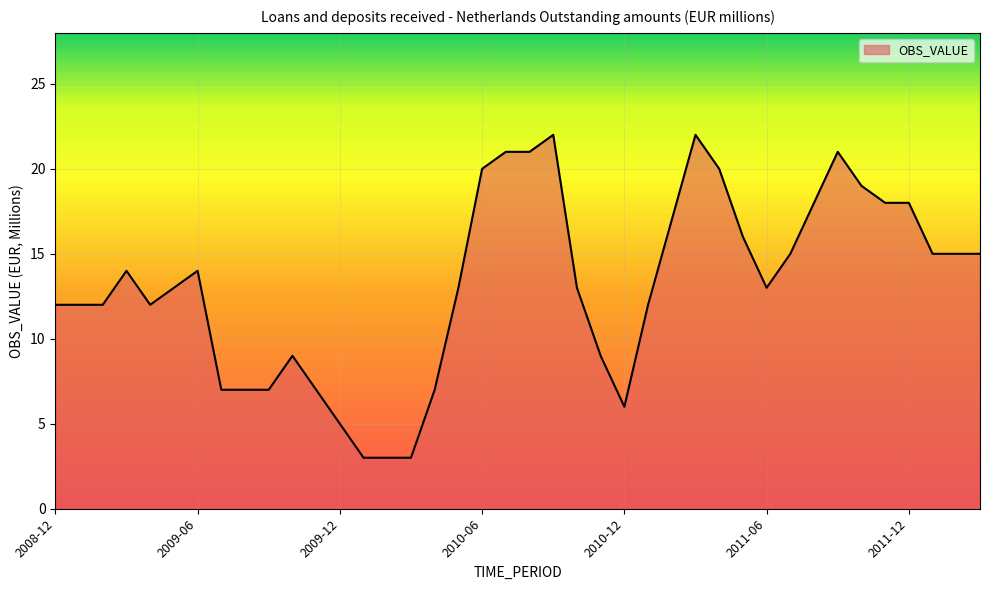

What is the greatest value displayed?

22